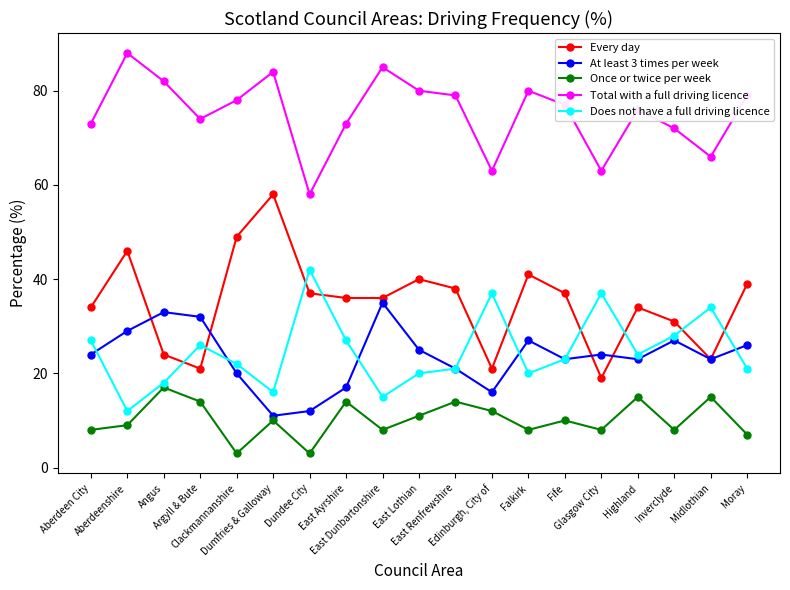

How many interior local peaks does the Once or twice per week series have?

7